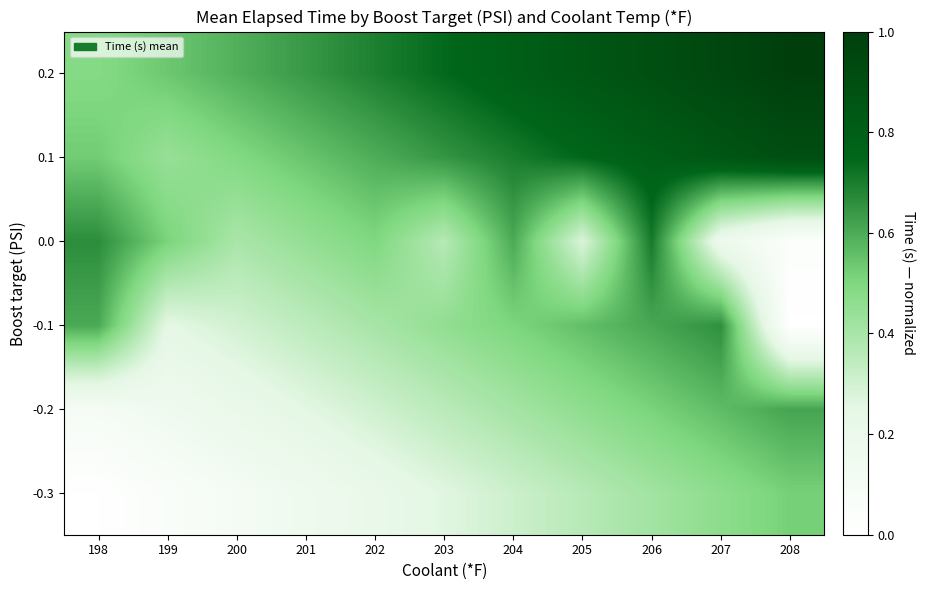

What is the greatest value displayed?

1.0